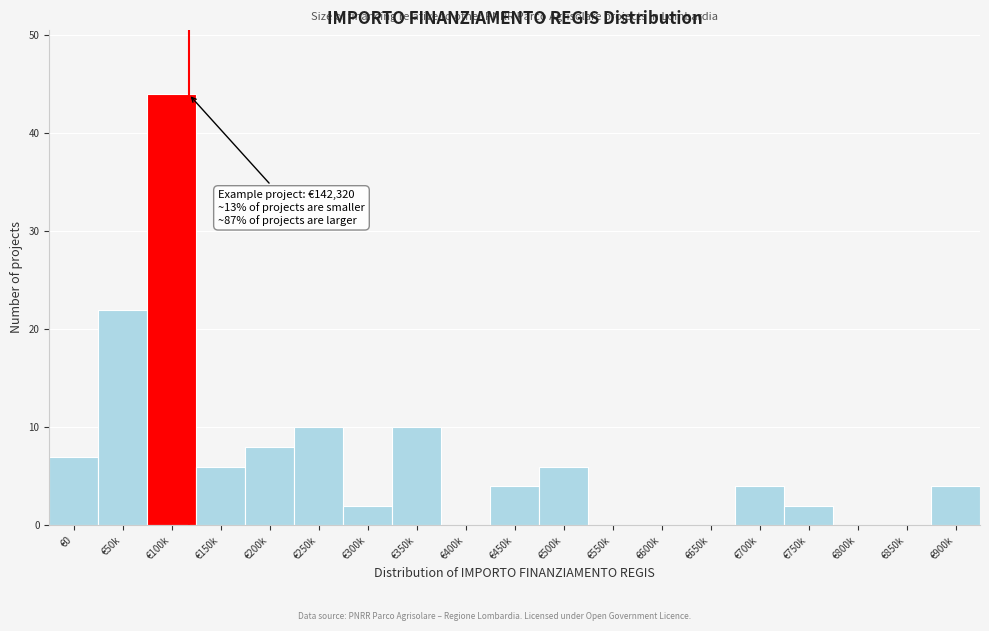

Reading right to left, transcribe all the data shown in this chart.

€900k=4	€850k=0	€800k=0	€750k=2	€700k=4	€650k=0	€600k=0	€550k=0	€500k=6	€450k=4	€400k=0	€350k=10	€300k=2	€250k=10	€200k=8	€150k=6	€100k=44	€50k=22	€0=7